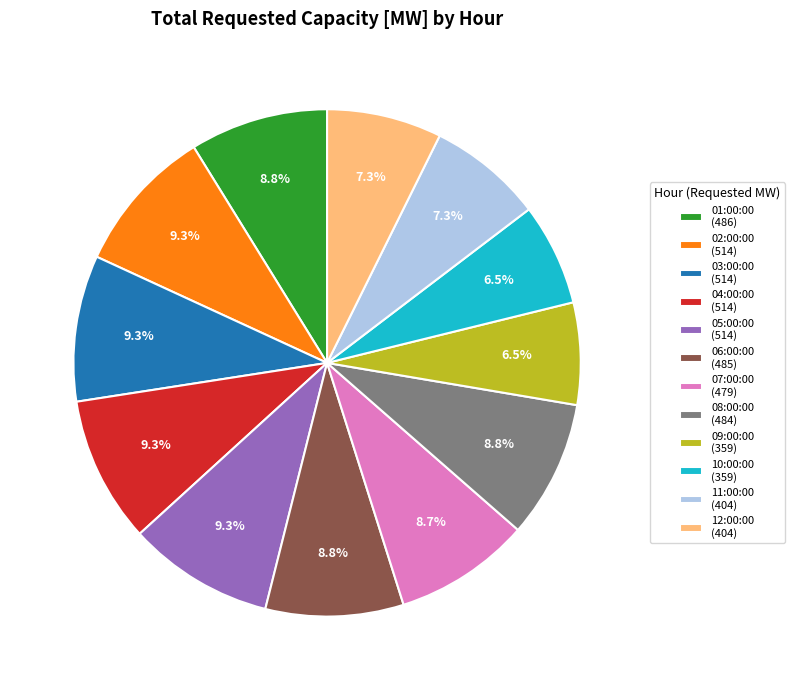

How many segments does this pie chart have?

12